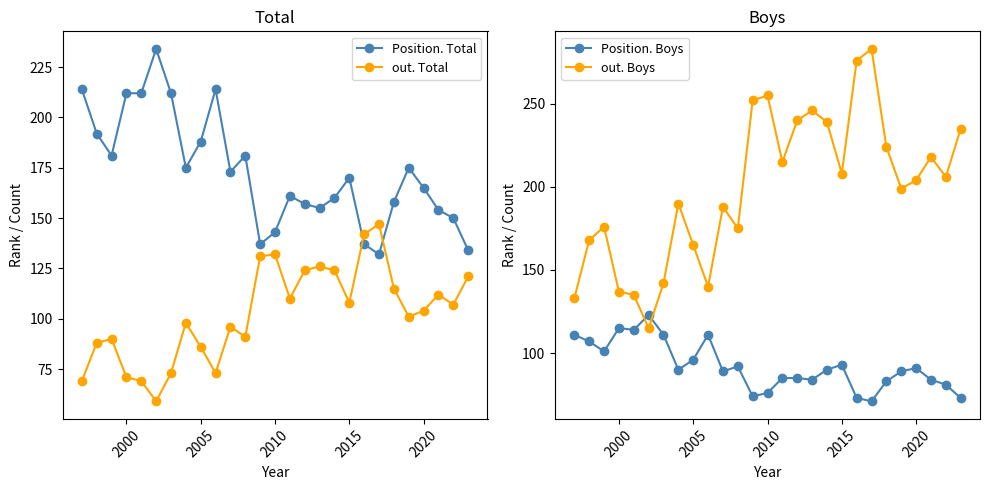

What is the highest value of the out. Total series?

147